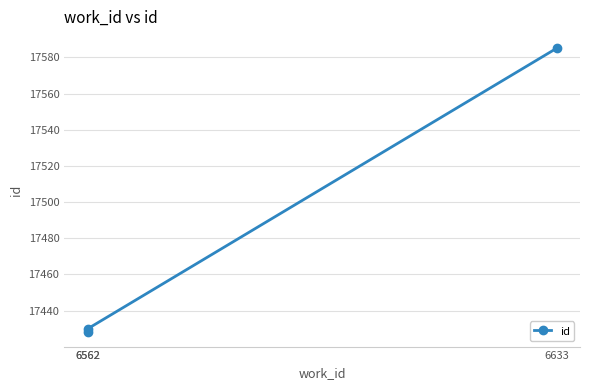

The chart shows a value of 6378 at 6562. True or false?

False